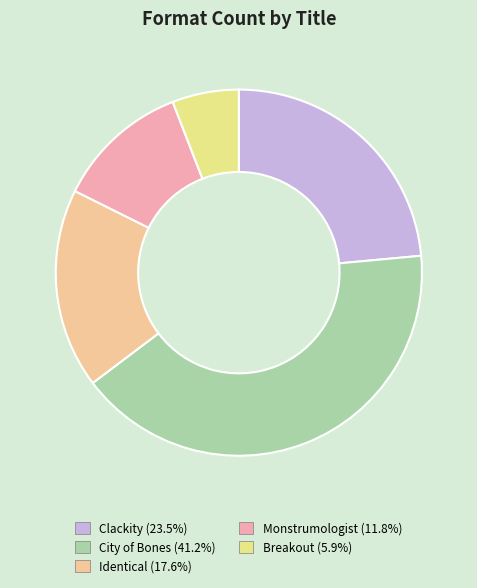

What percentage is the City of Bones slice, to the nearest percent?

41%